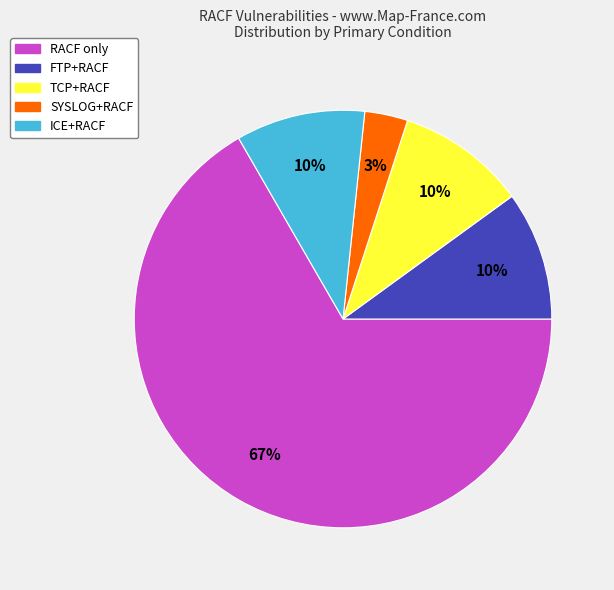

How many segments does this pie chart have?

5